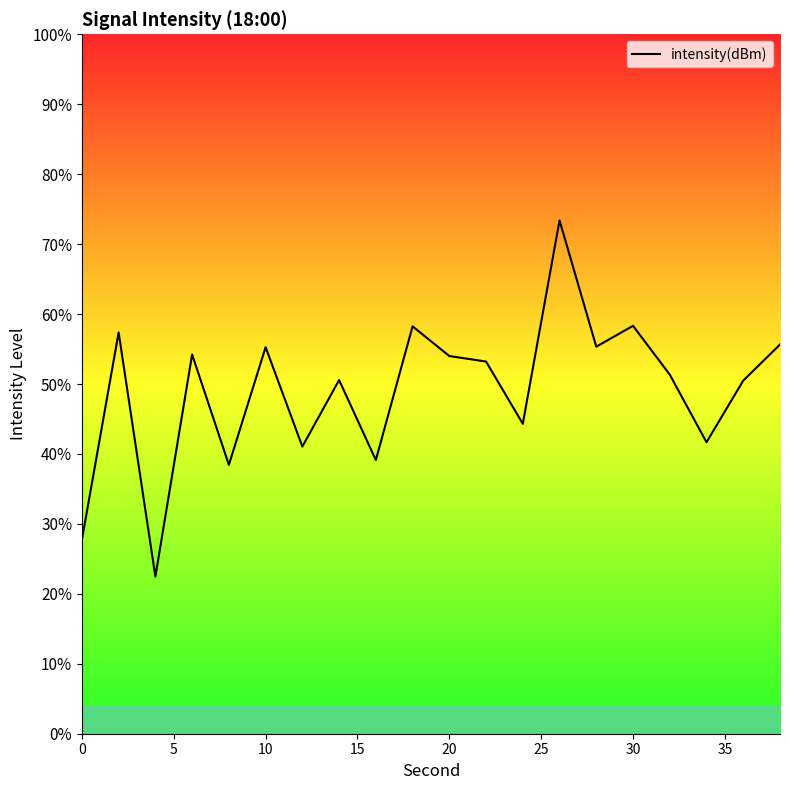

What is the minimum value shown in the chart?

22.5